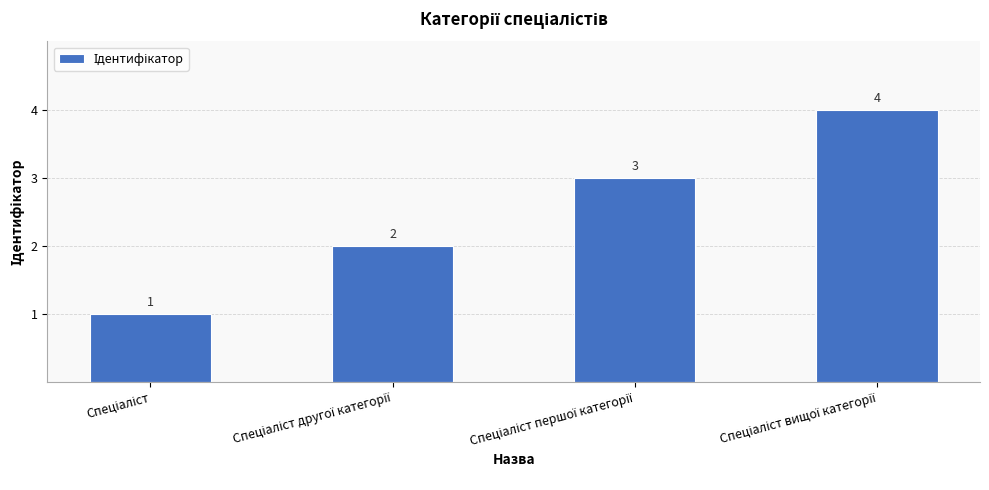

What is the sum of all values?

10